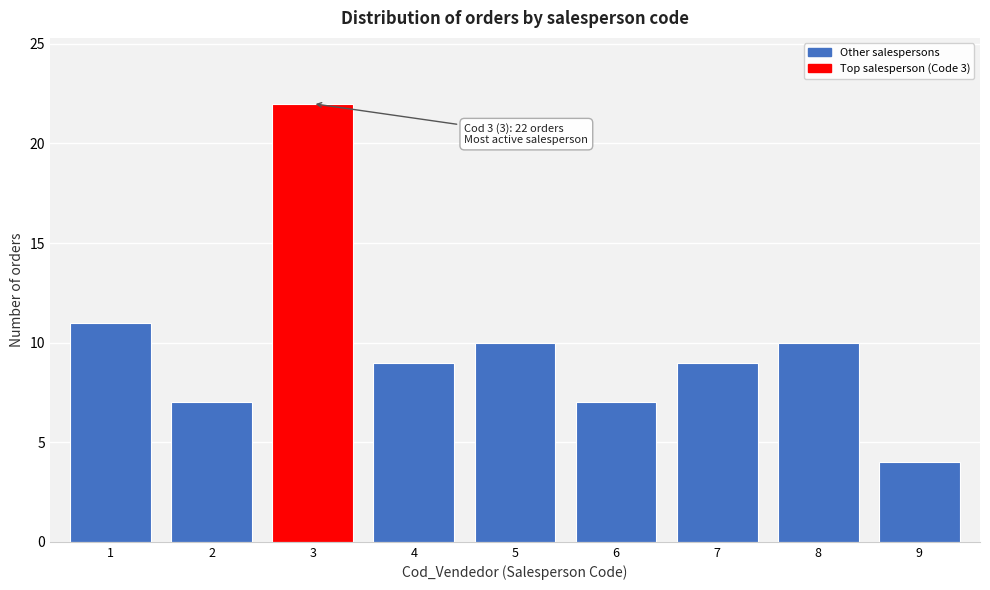

Reading left to right, list all the values displayed in this chart.

11	7	22	9	10	7	9	10	4